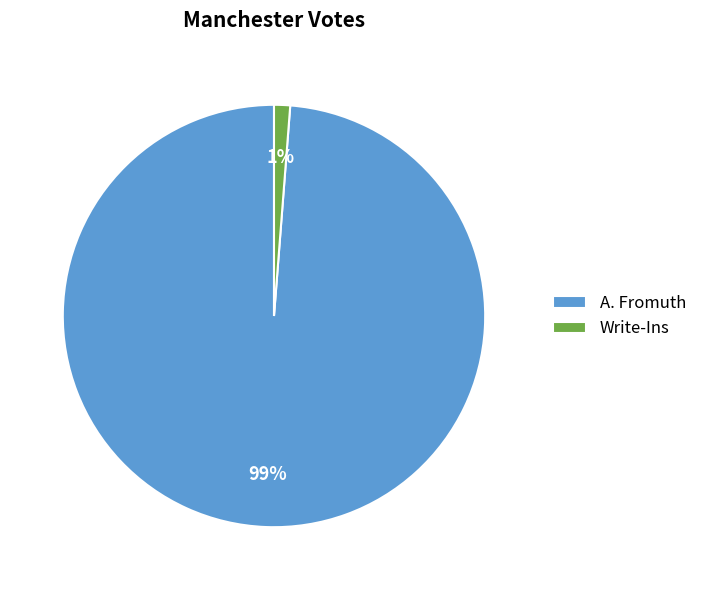

Combined, do A. Fromuth and Write-Ins account for over 50%?

Yes